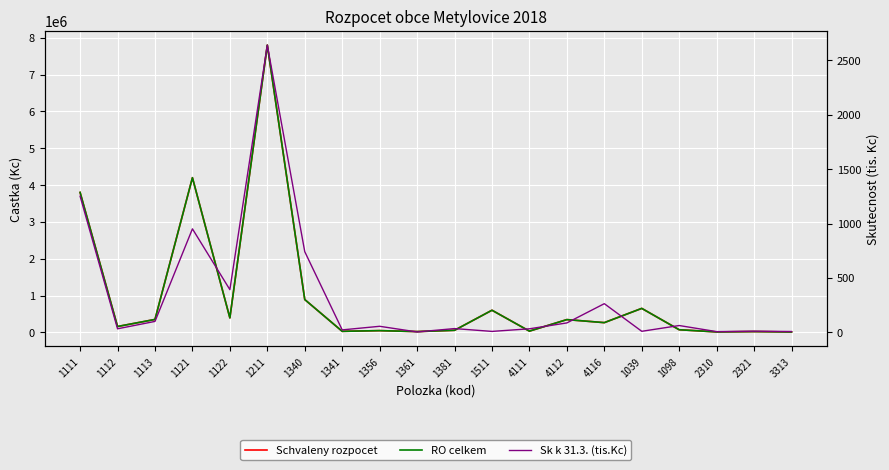

What is the label of the 15th point from the right?

1211